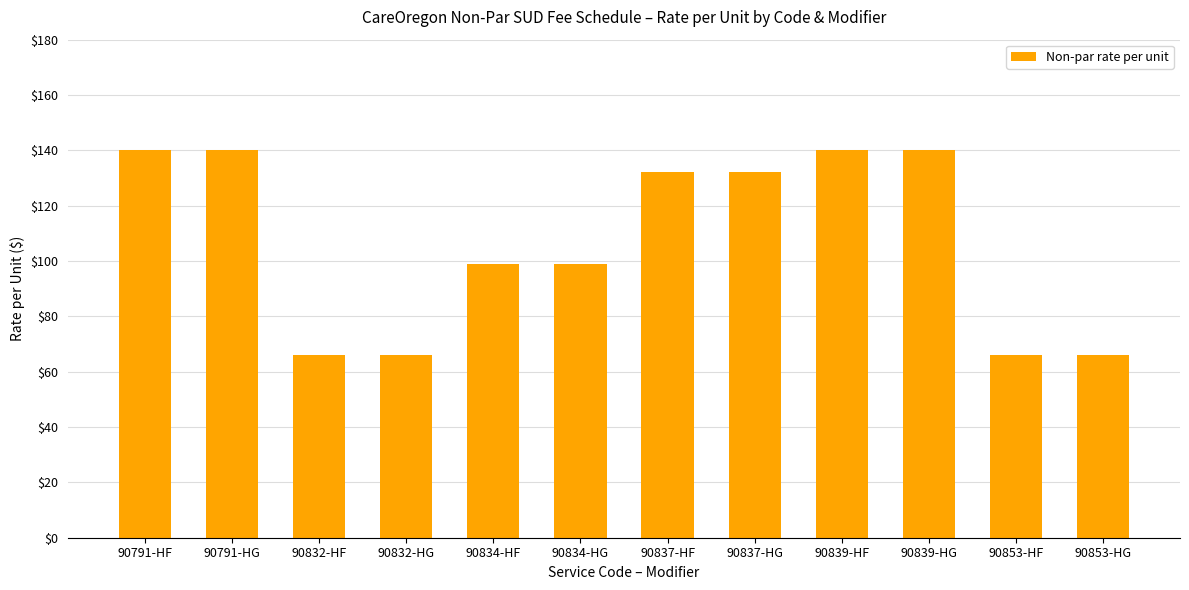

Reading left to right, list all the values displayed in this chart.

90791-HF=140	90791-HG=140	90832-HF=66	90832-HG=66	90834-HF=99	90834-HG=99	90837-HF=132	90837-HG=132	90839-HF=140	90839-HG=140	90853-HF=66	90853-HG=66